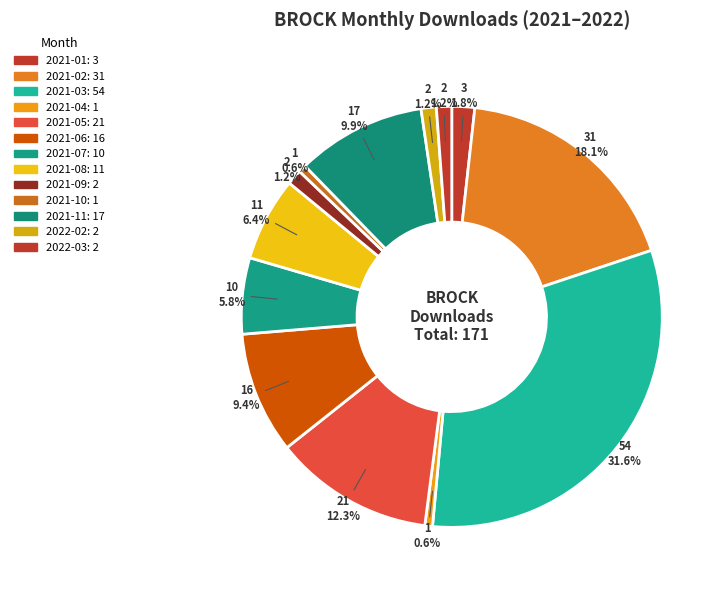

Count the number of slices in the pie.

13